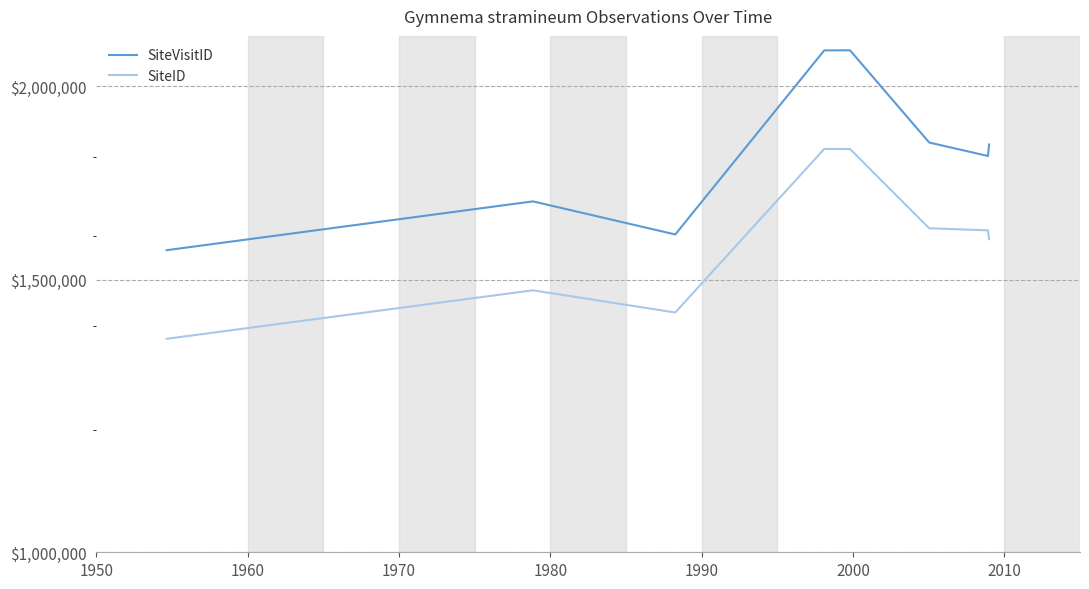

Which has a higher value, 1960 or 2000?

2000